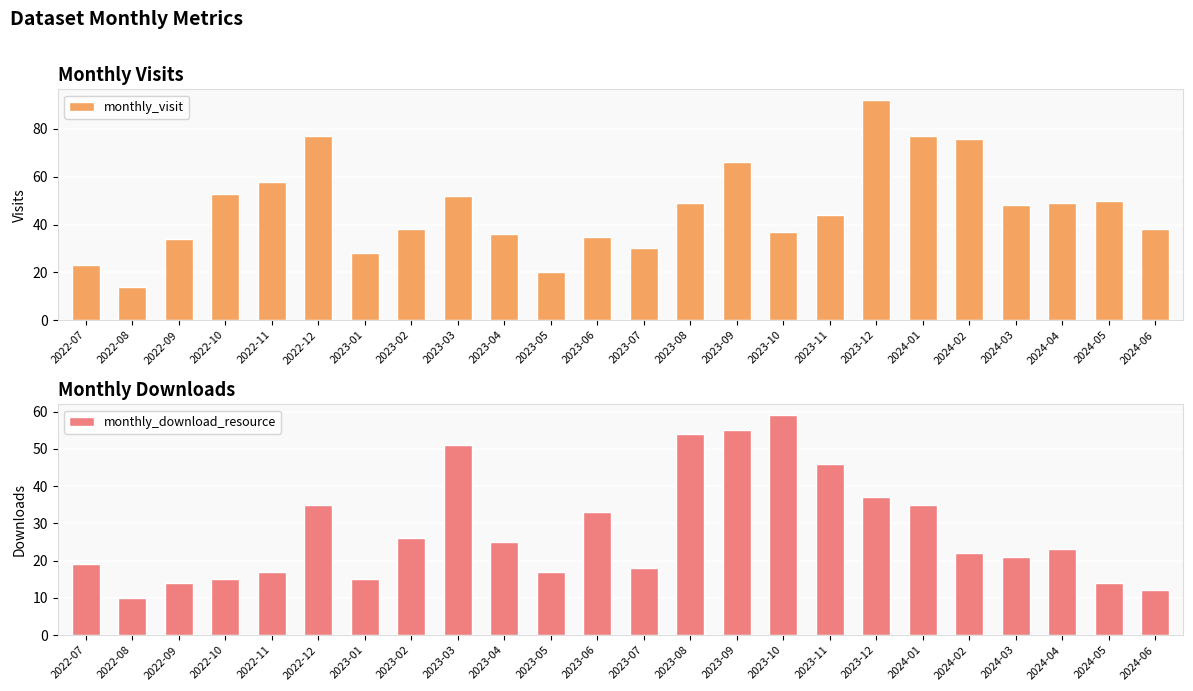

What is the label of the 1st bar from the right?

2024-06